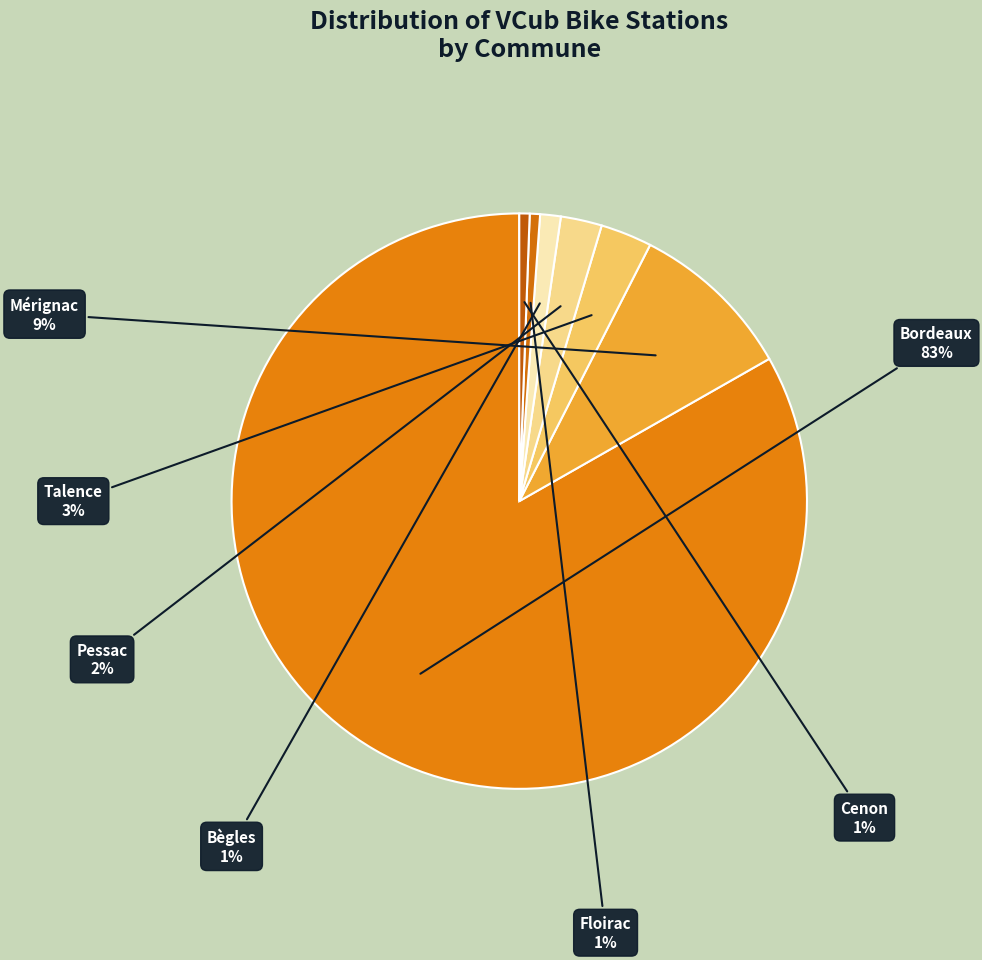

How many slices are in this pie chart?

7